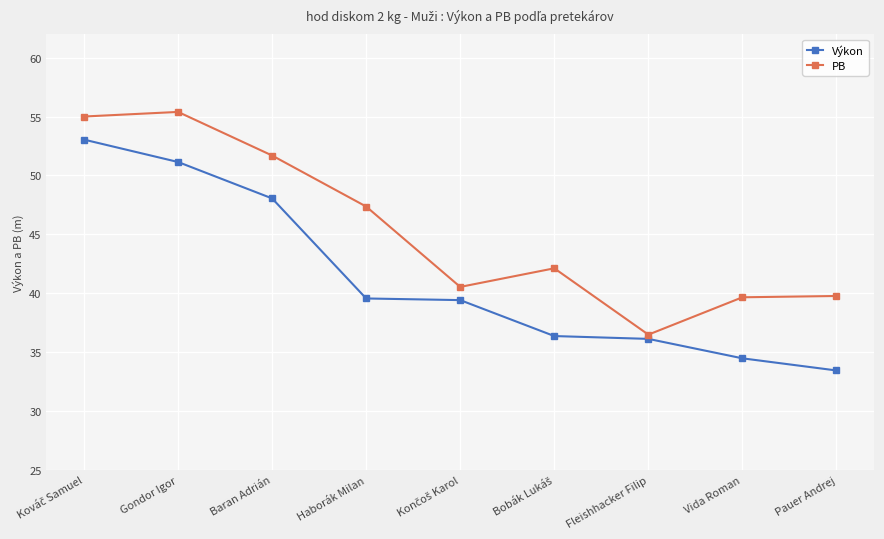

Rank the series at Gondor Igor from lowest to highest value.

Výkon, PB